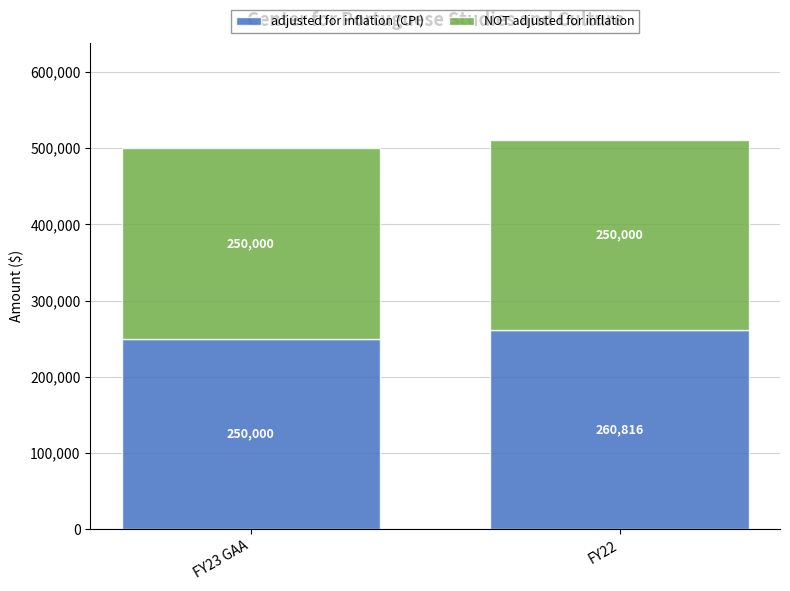

What value does the adjusted for inflation (CPI) series have at FY22, to the nearest 50?

260800